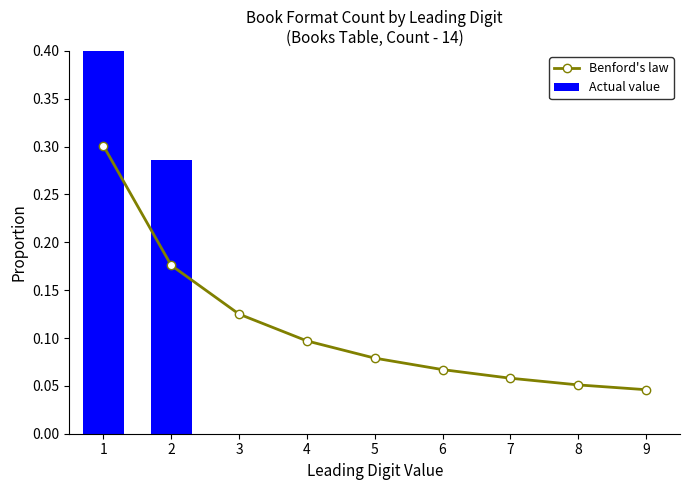

At which category is the sum across all series the highest?

1